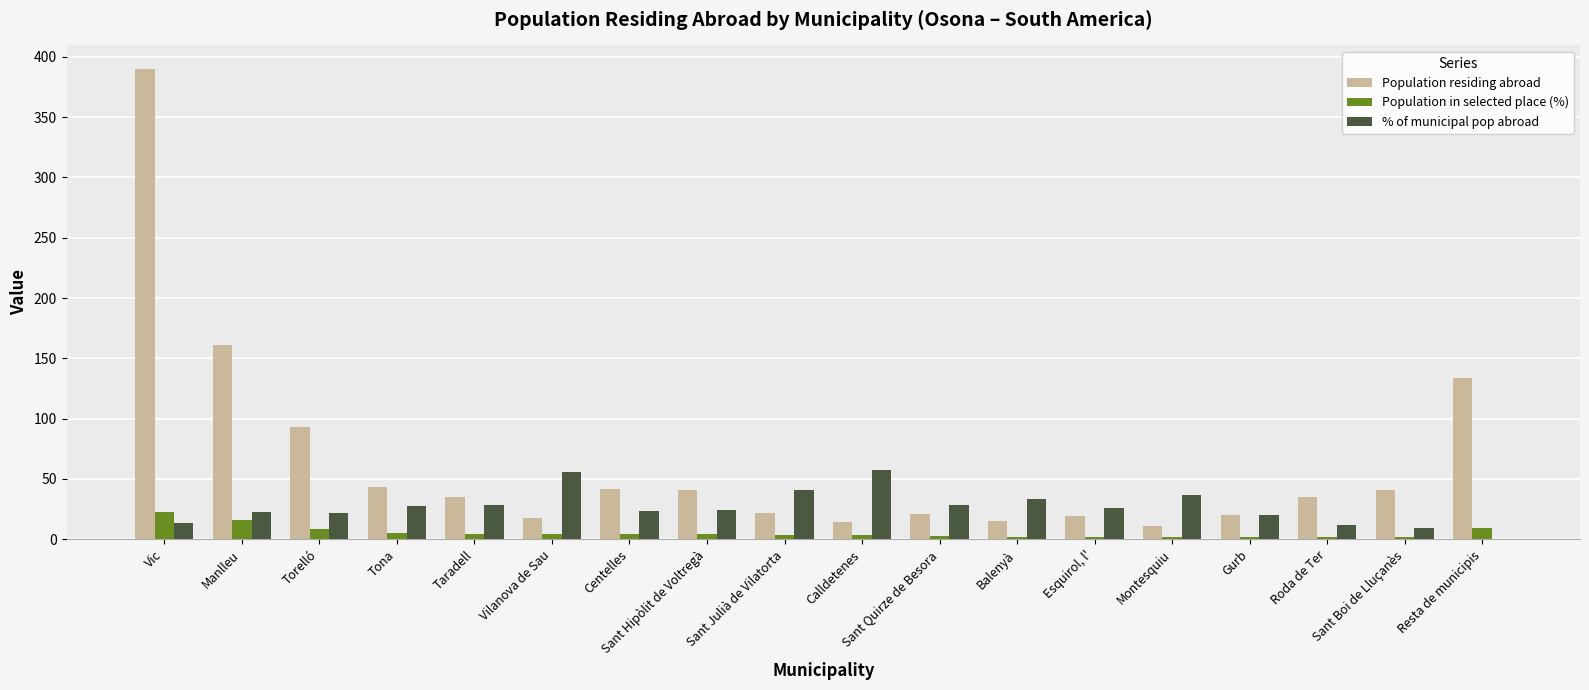

The Population residing abroad series shows 42.0 at Centelles. True or false?

True